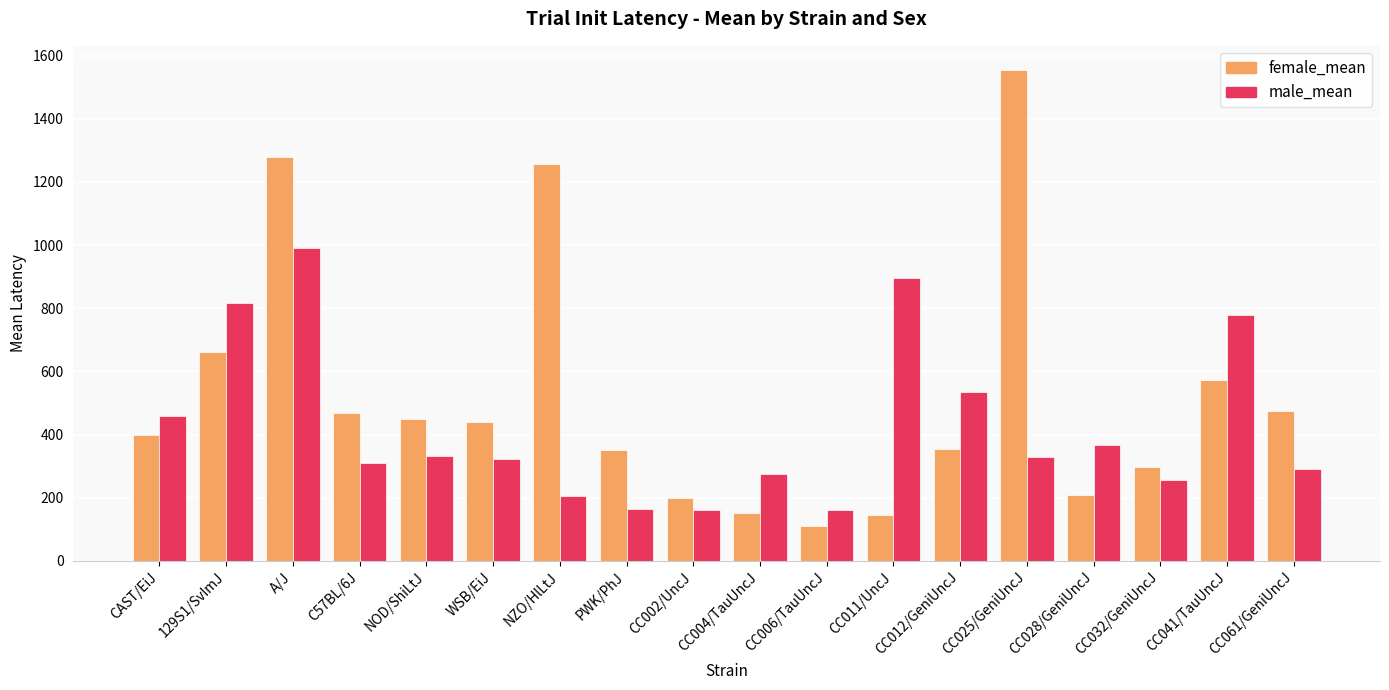

What is the greatest value displayed?

1553.0